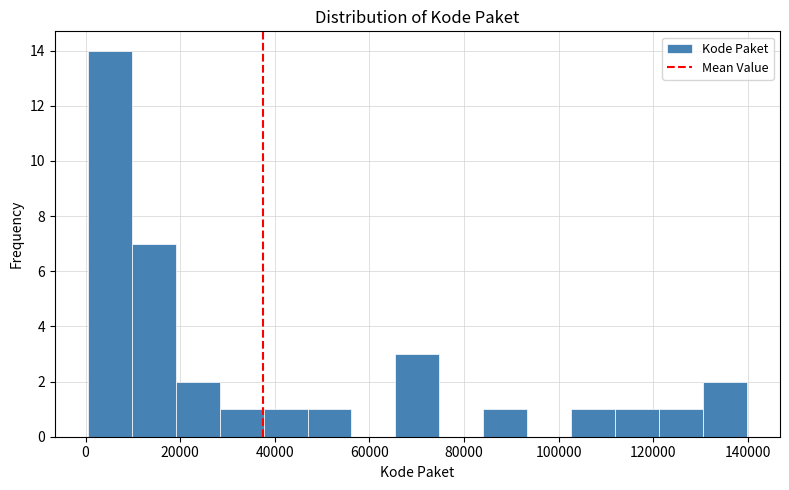

Reading left to right, transcribe this chart: for each bar, give the range it covers on the x-axis and its height. Neither the bar edges nor the heights are printed on the chart, so give them approximately, as read against the axes.

0 to 10000: 14
10000 to 20000: 7
20000 to 28000: 2
28000 to 38000: 1
38000 to 46000: 1
46000 to 56000: 1
56000 to 66000: 0
66000 to 74000: 3
74000 to 84000: 0
84000 to 94000: 1
94000 to 102000: 0
102000 to 112000: 1
112000 to 122000: 1
122000 to 130000: 1
130000 to 140000: 2